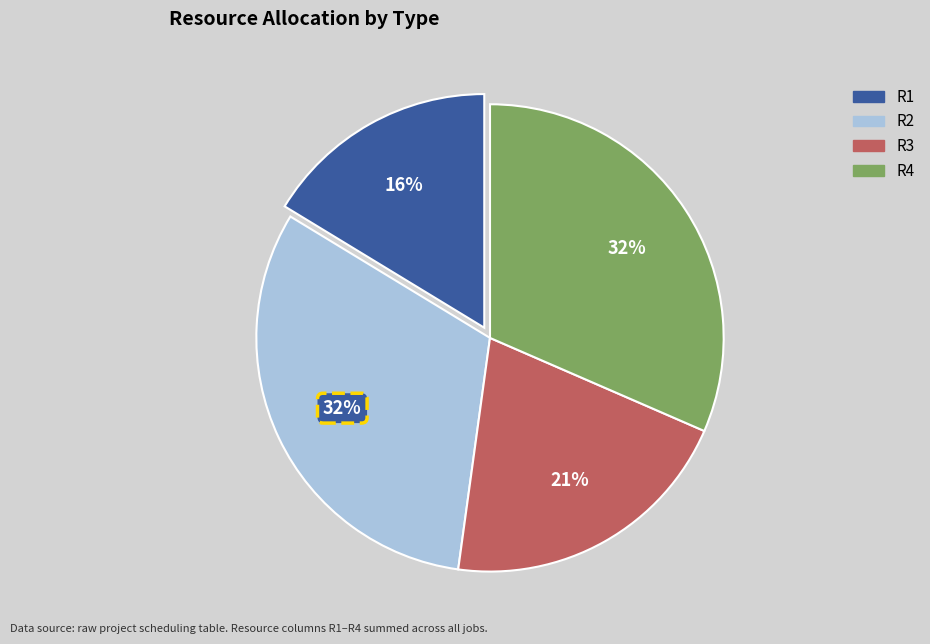

Does any single category account for the majority?

No